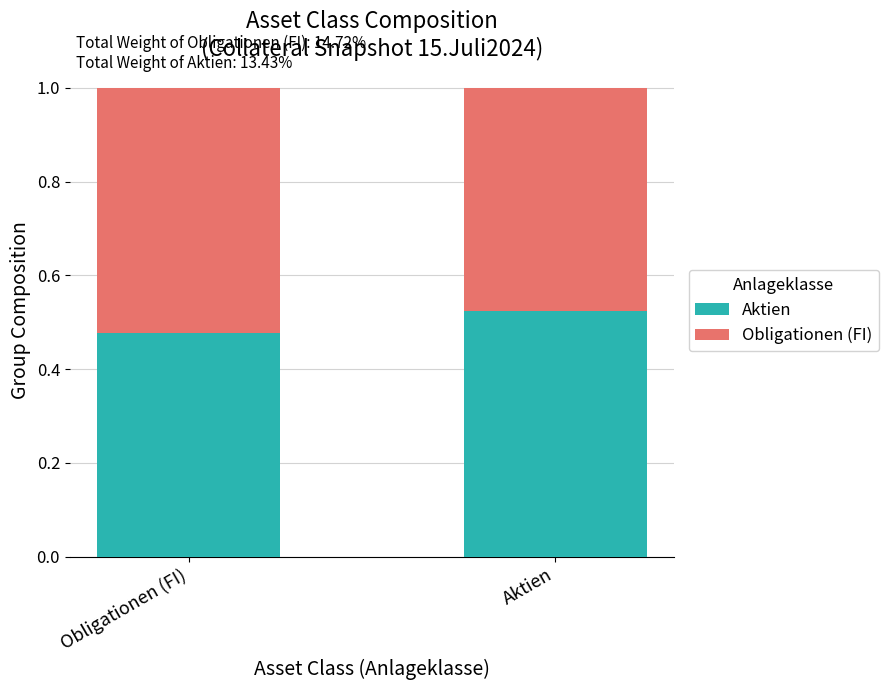

At which label is Aktien closest to 0?

Obligationen (FI)